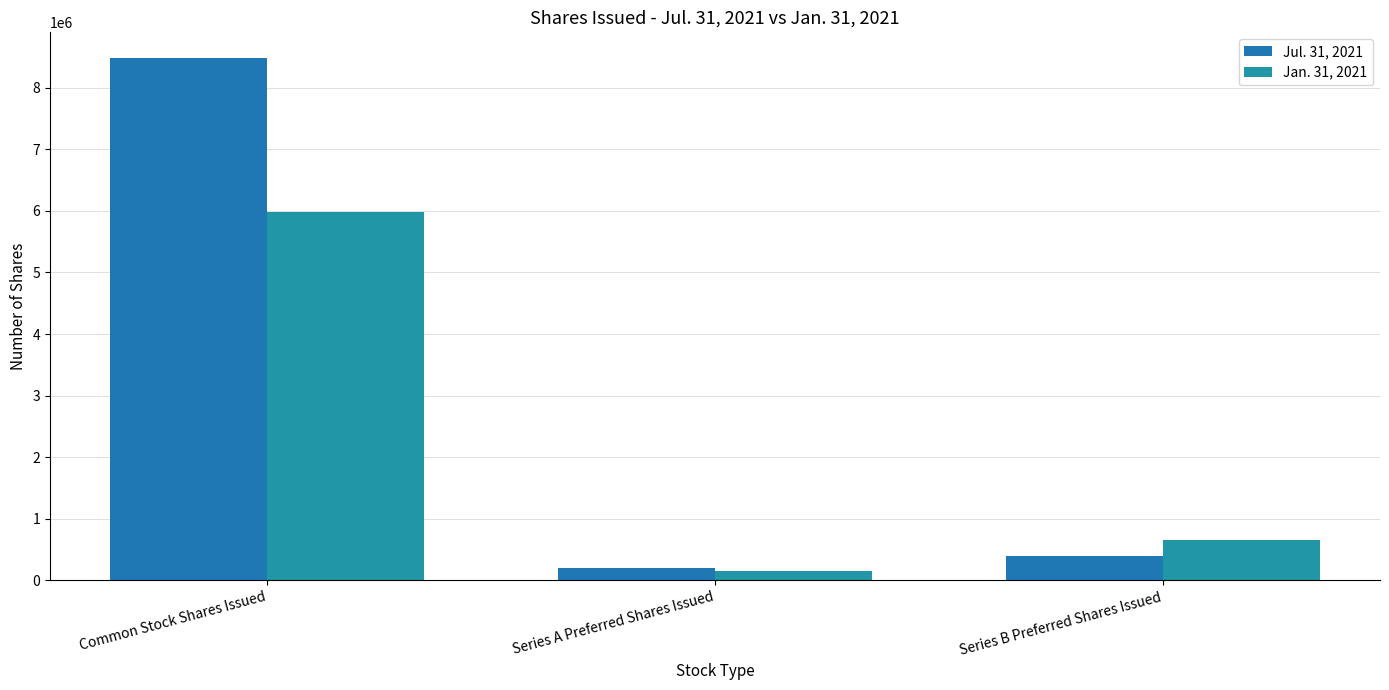

What are all the series names shown in the legend?

Jul. 31, 2021, Jan. 31, 2021